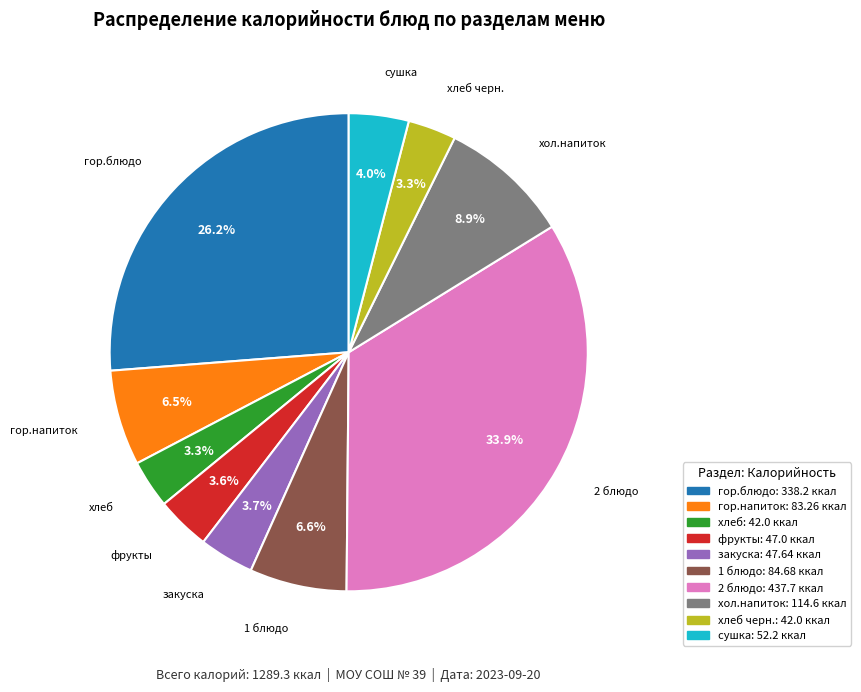

Does фрукты account for over 50% of the chart?

No